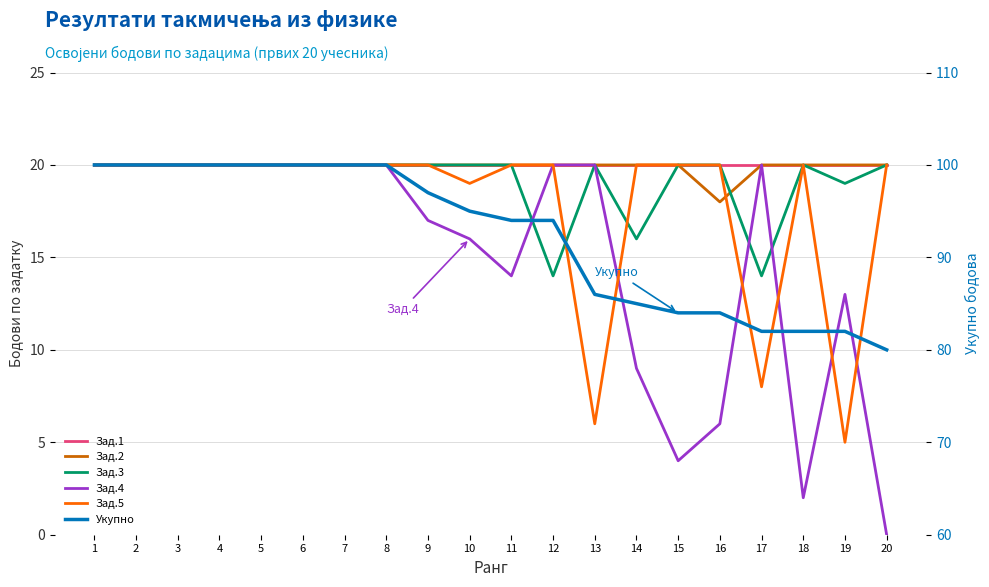

What is the difference between the second highest and second lowest values in the Зад.4 series?

18